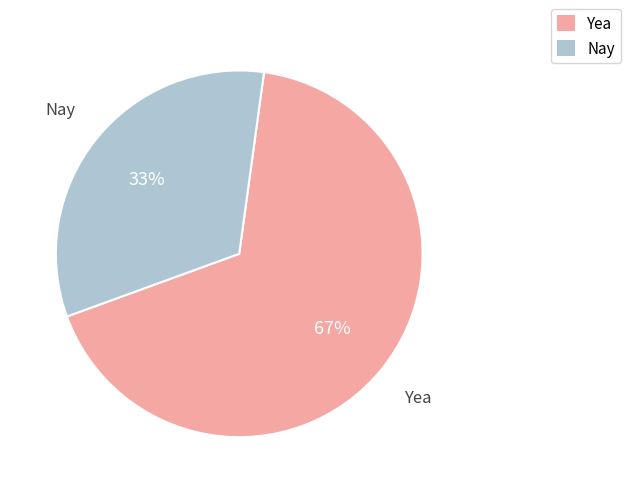

Approximately how many times larger is the value at Nay compared to Yea?

0.5